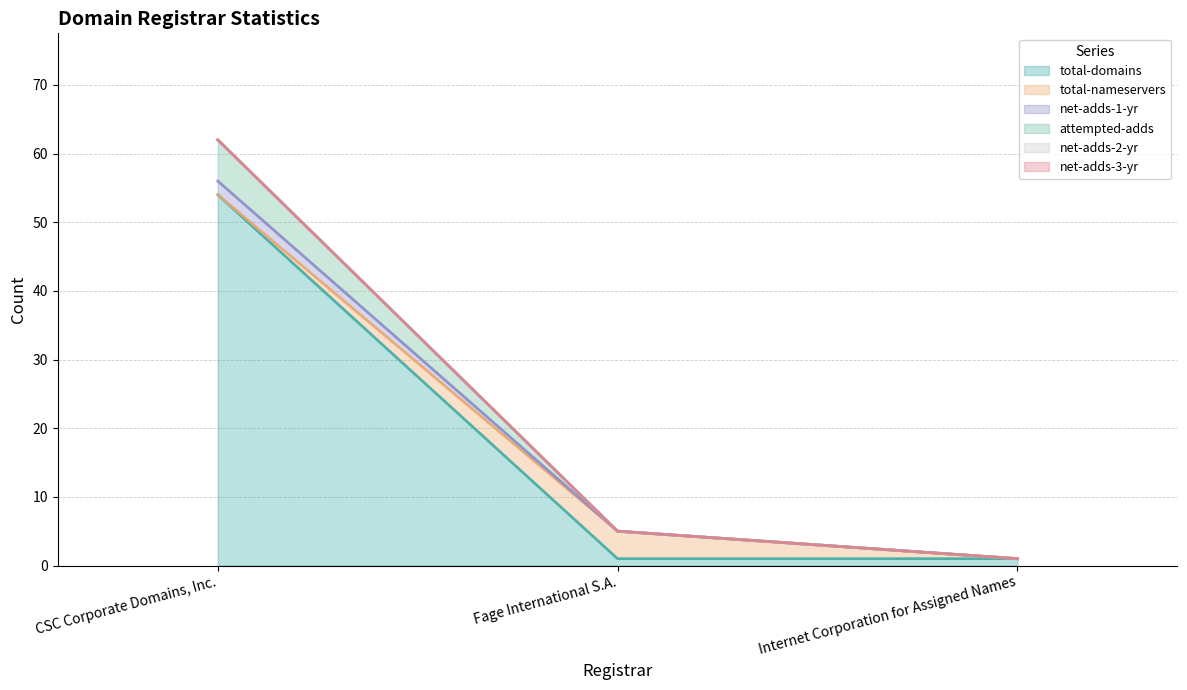

How many lines are shown in the chart?

6